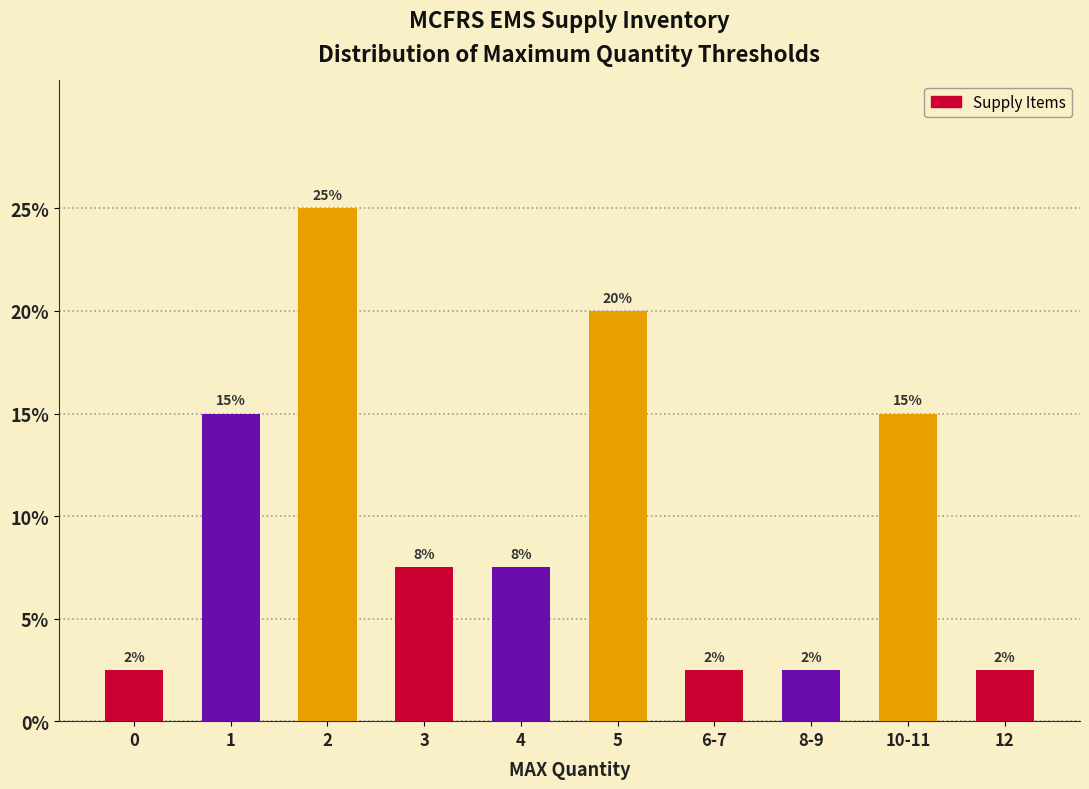

How many bars are there in total?

10